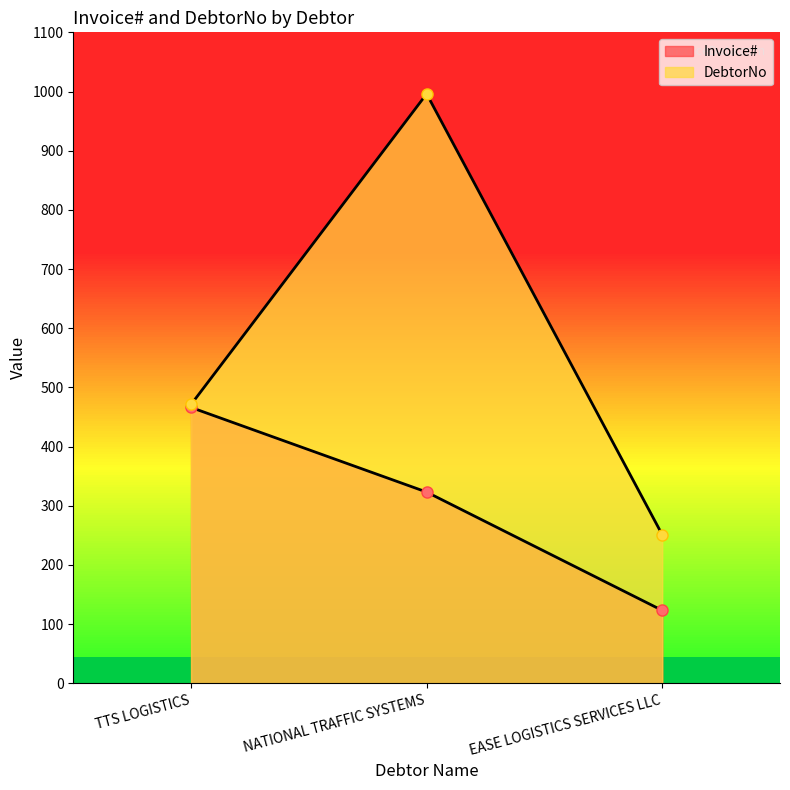

Is it true that DebtorNo equals 227 at TTS LOGISTICS?

False